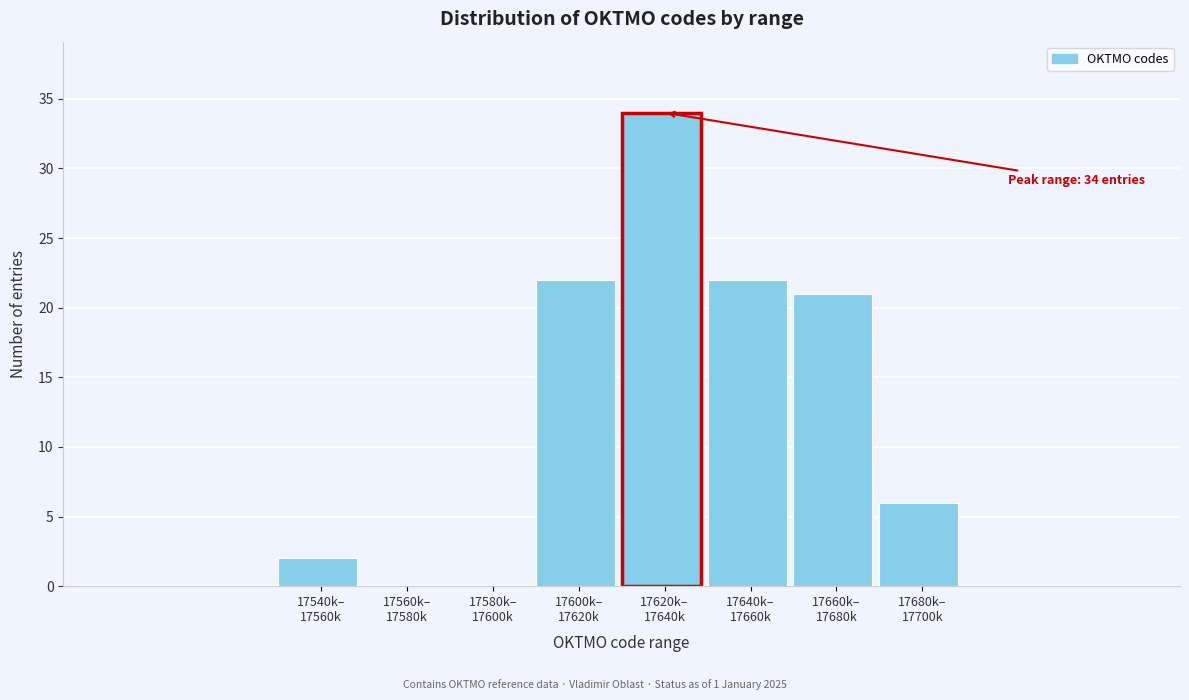

What is the sum of all values?

107